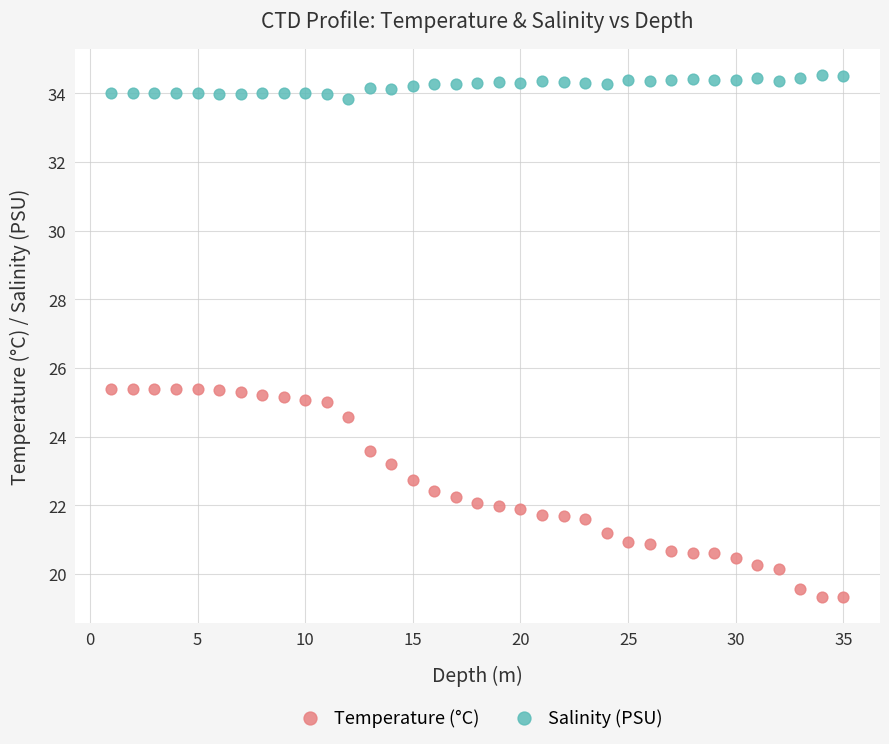

Which series contains the lowest Y value?

Temperature (°C)